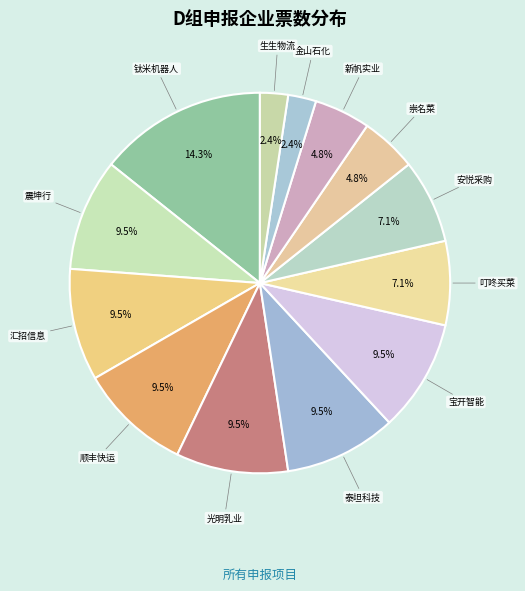

Is there any slice that represents more than half of the pie?

No